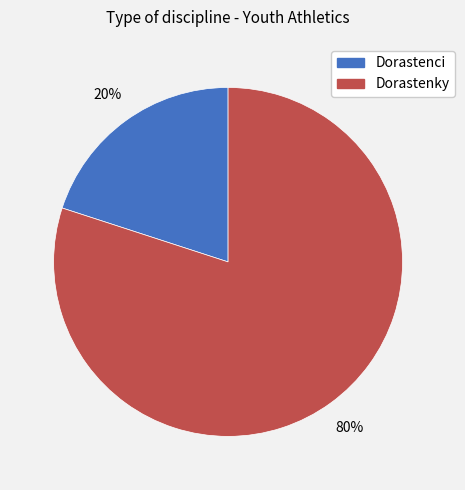

Is there a majority slice in this chart?

Yes